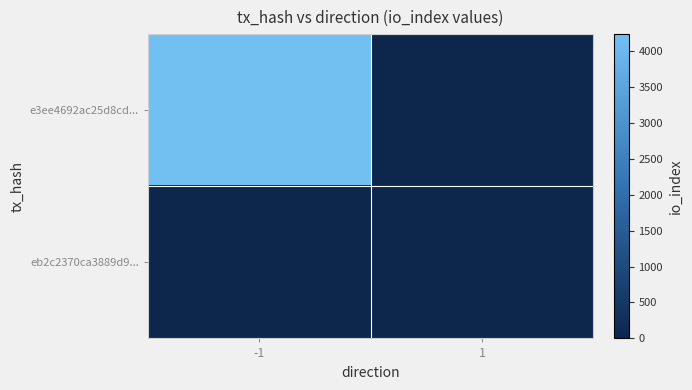

Reading left to right, extract all data points from this chart.

e3ee4692ac25d8cd...: -1=4235	1=0
eb2c2370ca3889d9...: -1=0	1=0